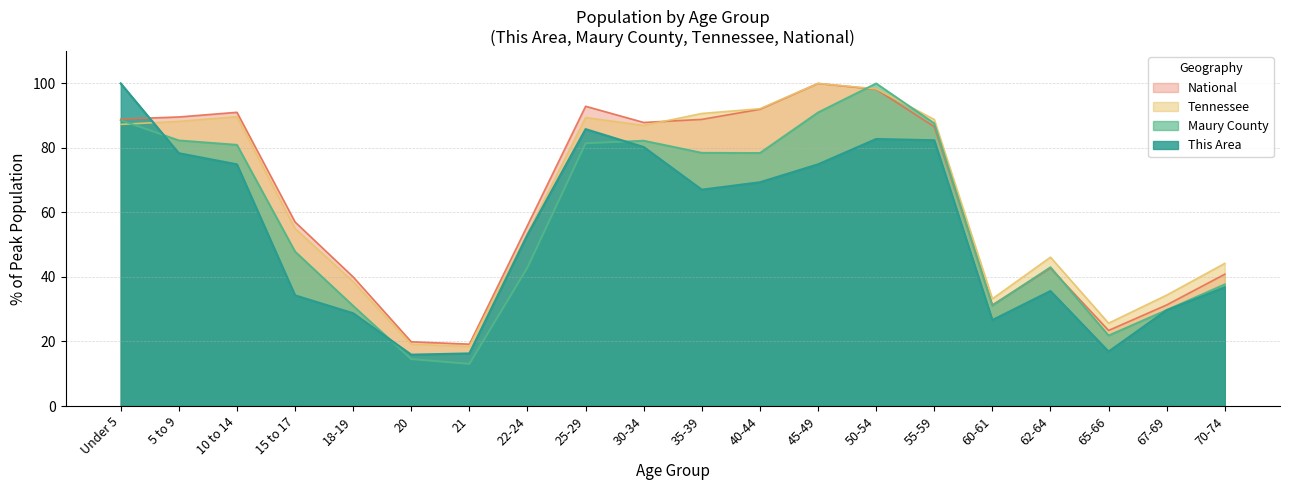

True or false: Maury County has more than 2 points higher than both neighbors.

True